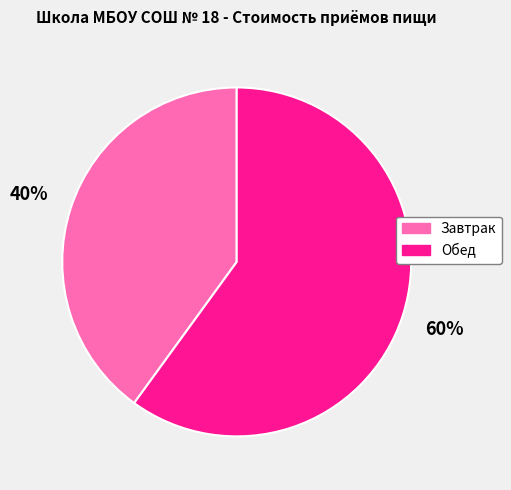

Is it true that Обед is 66% of the pie?

False